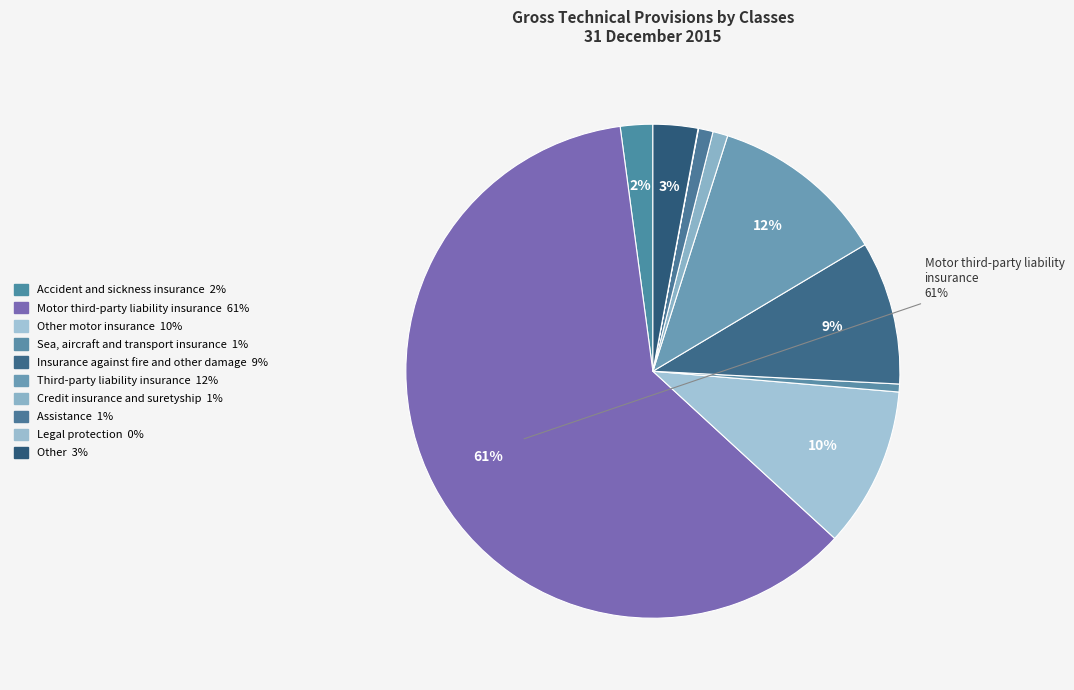

Which slice is the largest?

Motor third-party liability insurance